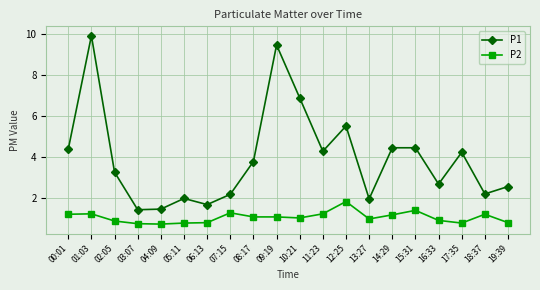

Which category has the highest value in the P2 series?

12:25